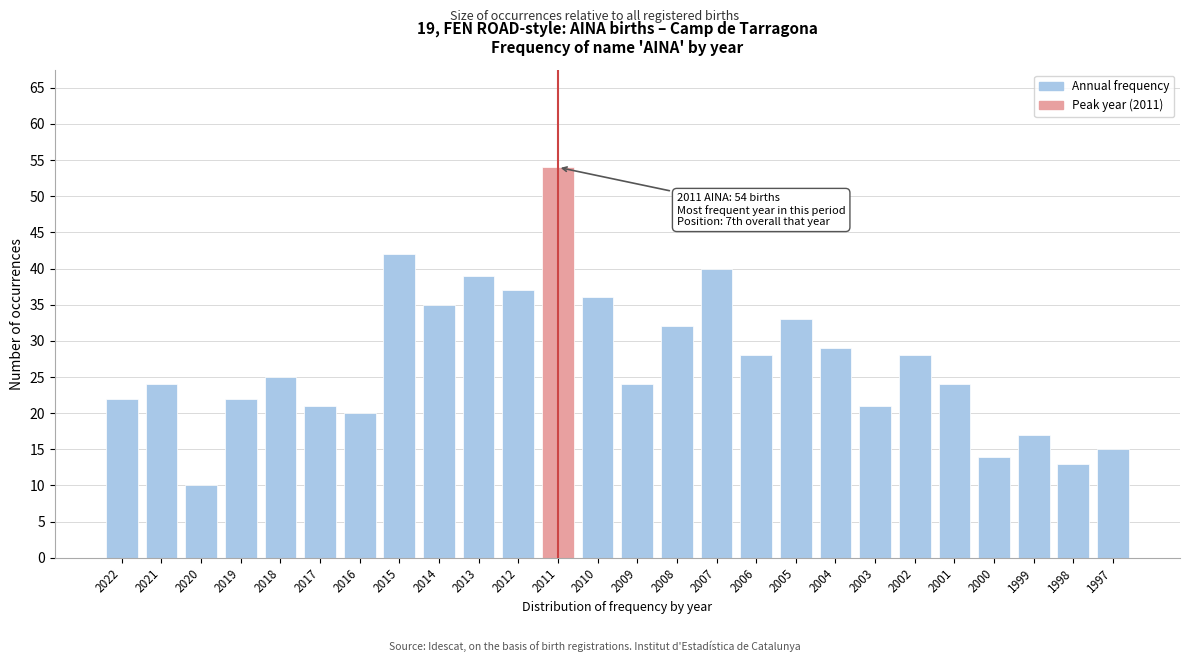

Reading right to left, list all the values displayed in this chart.

15	13	17	14	24	28	21	29	33	28	40	32	24	36	54	37	39	35	42	20	21	25	22	10	24	22